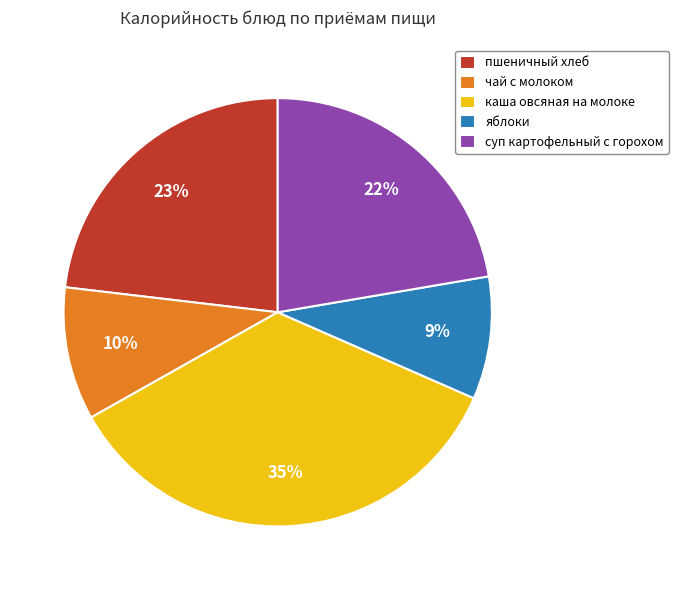

Is пшеничный хлеб the majority of the pie?

No